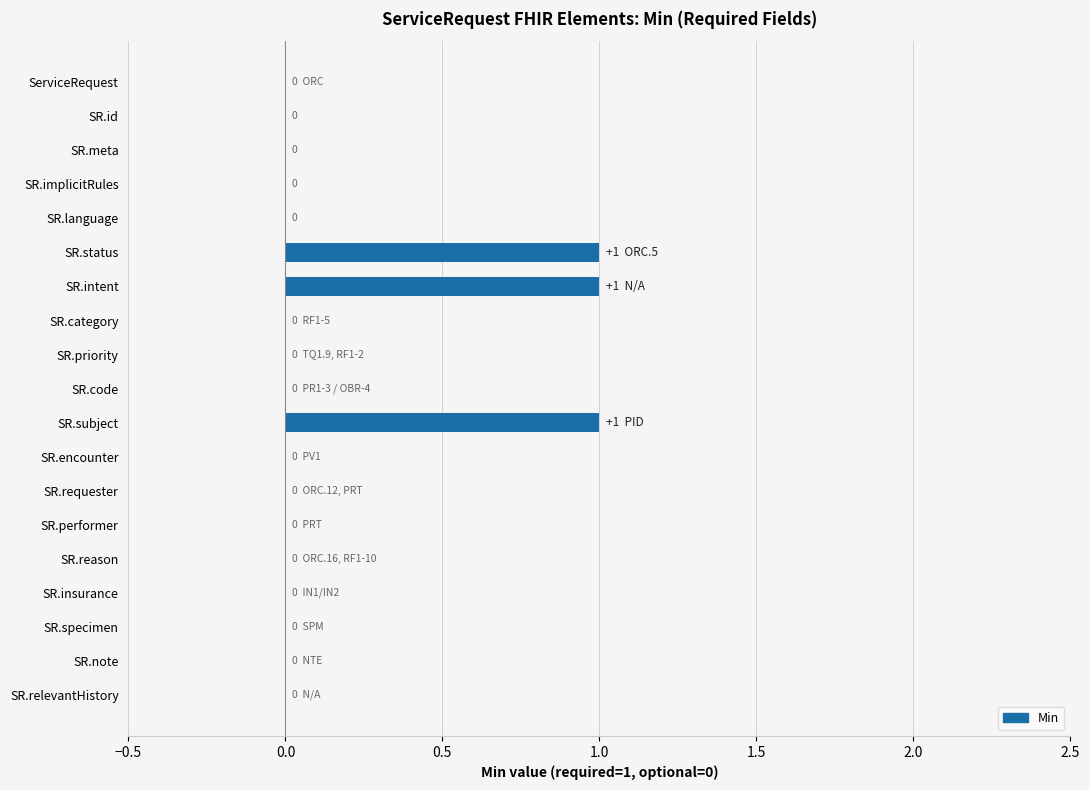

What is the sum of all values?

3